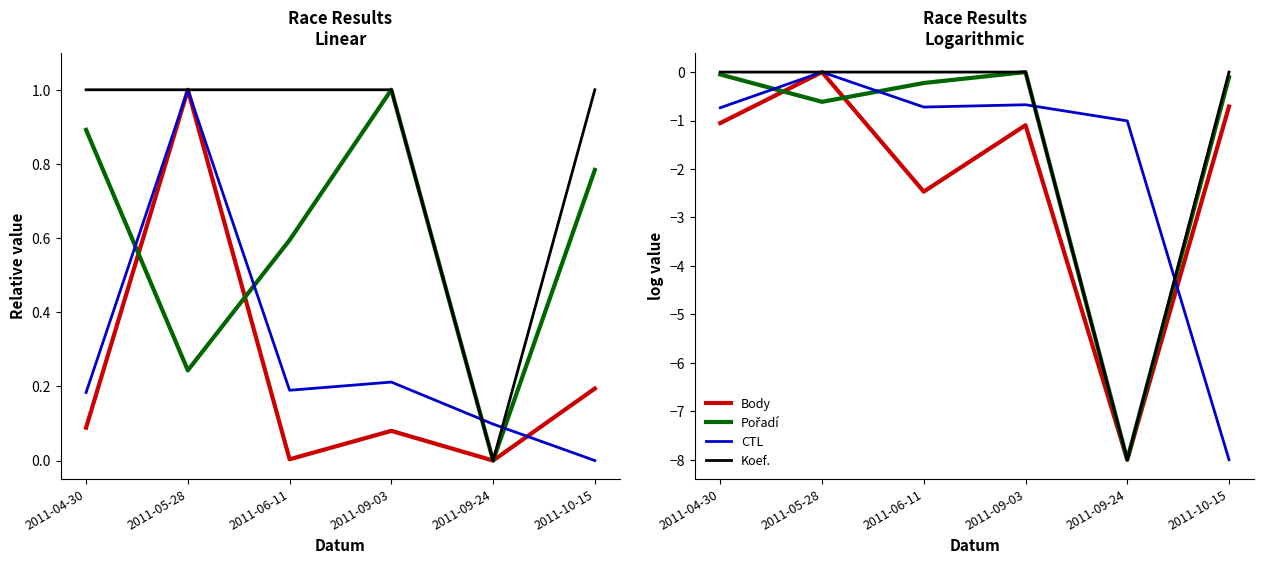

Is it true that CTL equals -1.3 at 2011-09-24?

False